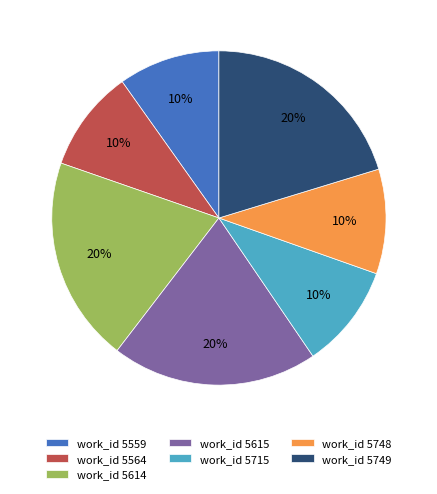

Approximately how many times larger is the value at work_id 5748 compared to work_id 5615?

0.5